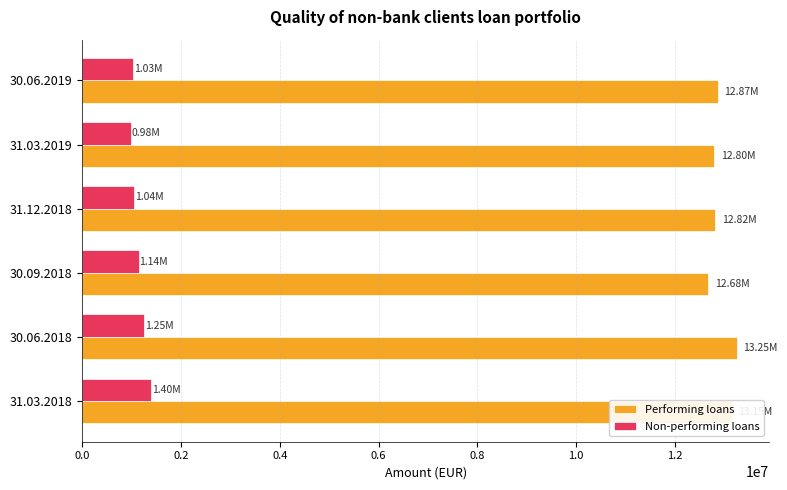

What is the sum of all Non-performing loans values?

6833334.7